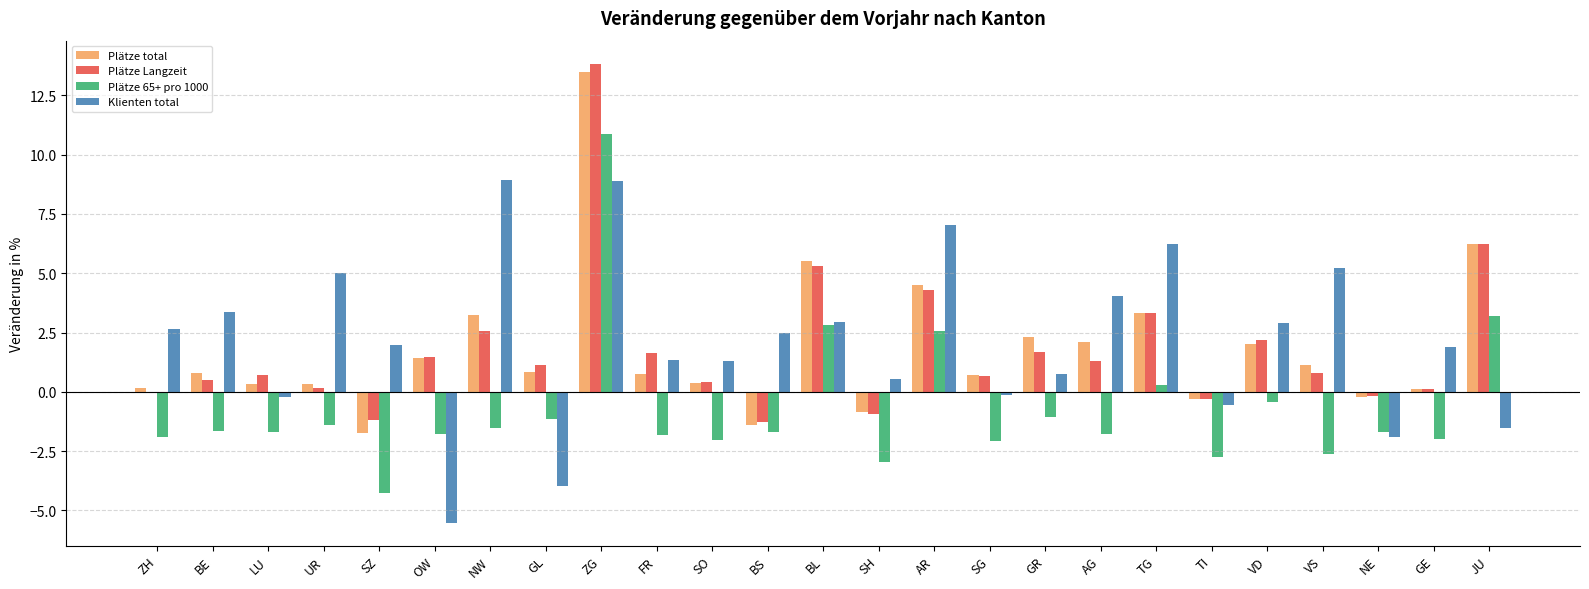

True or false: Klienten total has a value of 0.7 at GR.

True